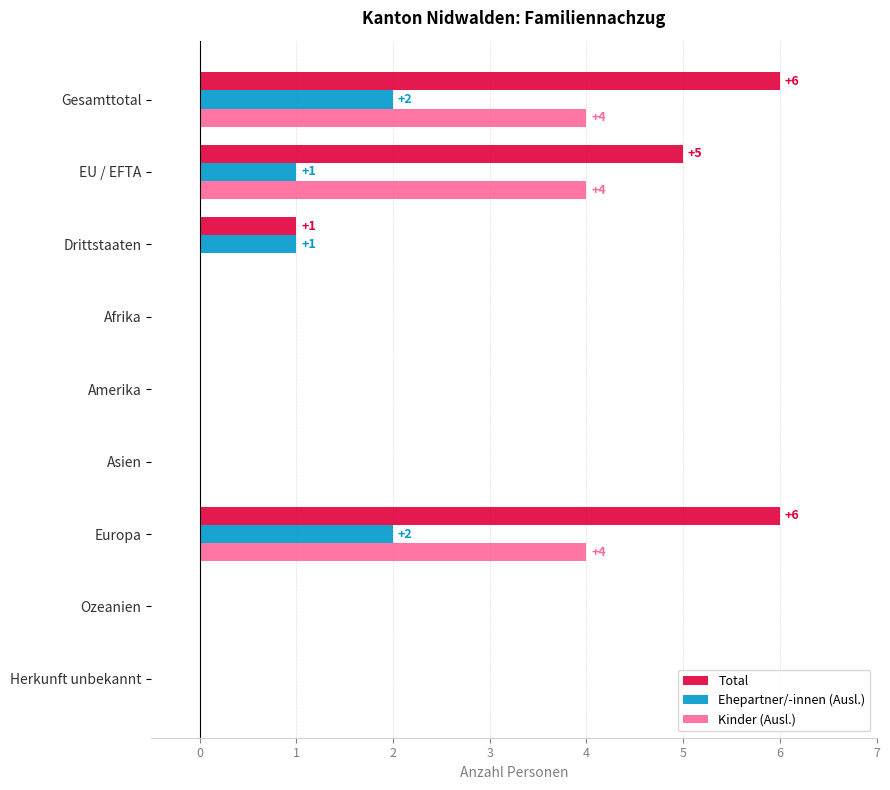

Is it true that Total equals 3 at Europa?

False